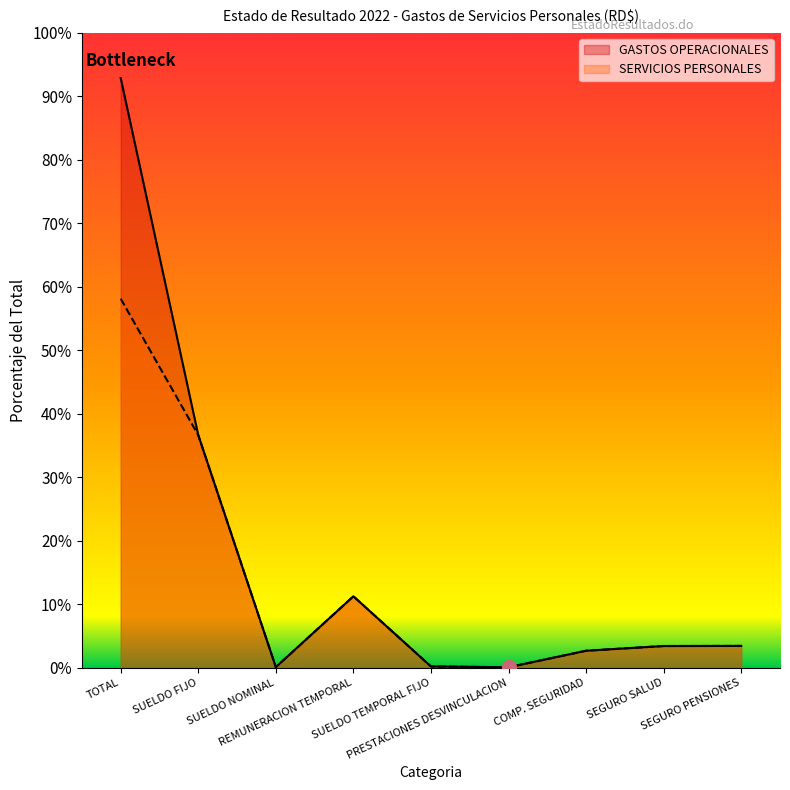

In GASTOS OPERACIONALES, how many points are lower than both neighbors (excluding endpoints)?

2